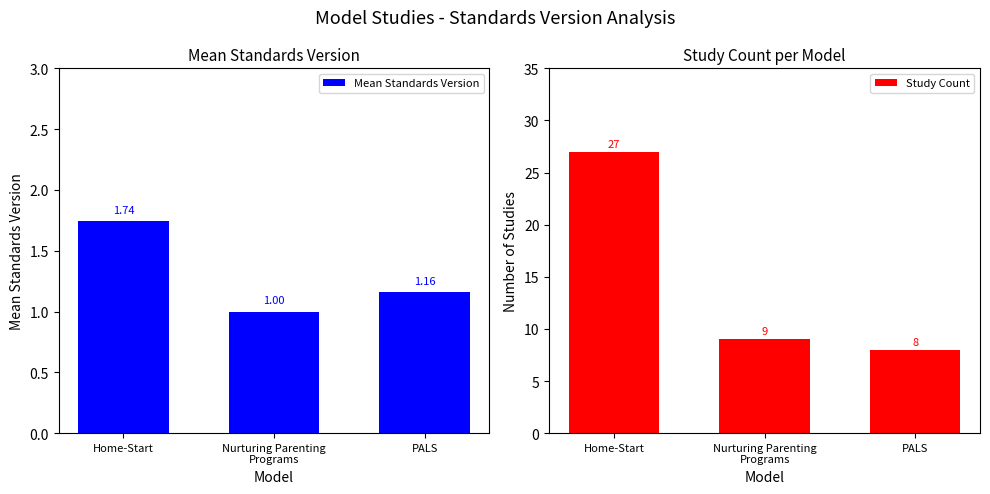

Reading left to right, list all the values displayed in this chart.

Mean Standards Version: Home-Start=1.7	Nurturing Parenting
Programs=1.0	PALS=1.2
Study Count: Home-Start=27.0	Nurturing Parenting
Programs=9.0	PALS=8.0